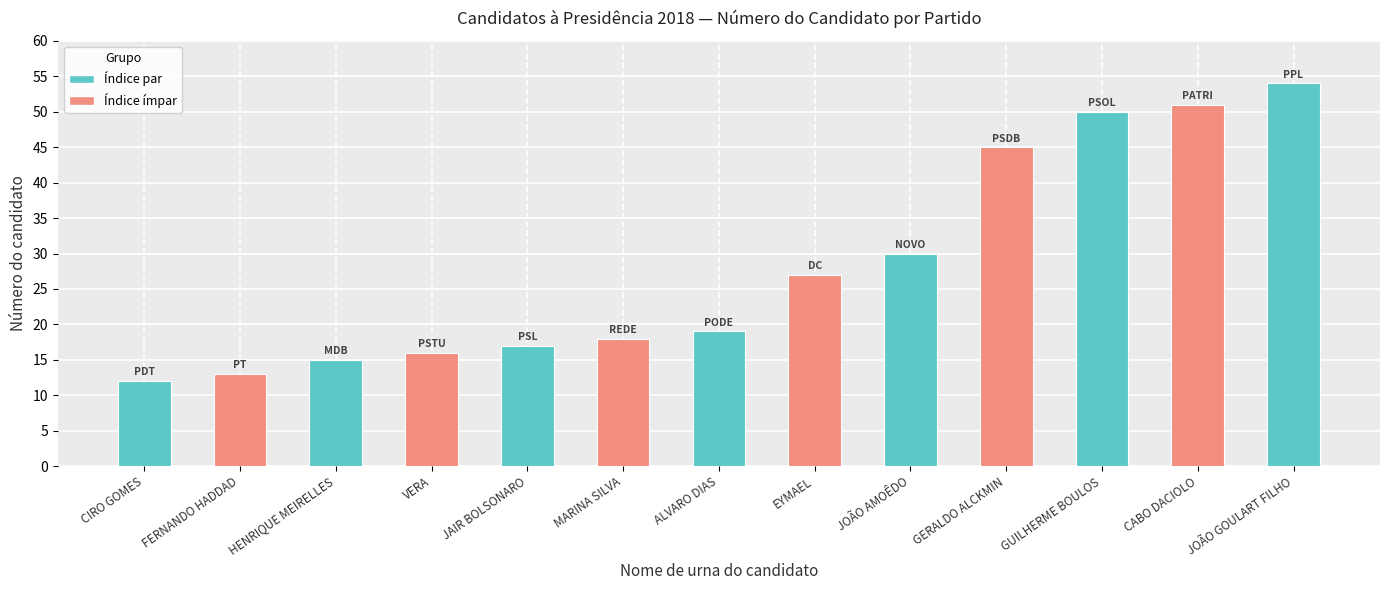

What is the ratio of the value at EYMAEL to the value at HENRIQUE MEIRELLES?

1.8